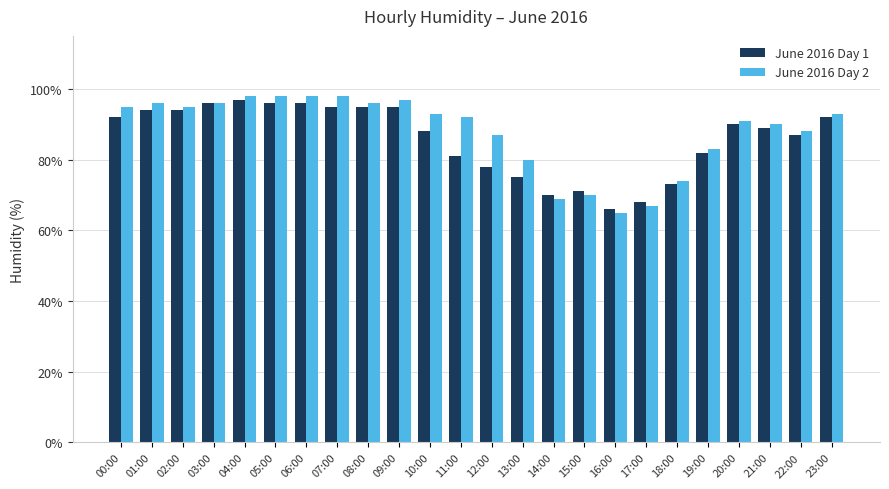

What is the lowest value of the June 2016 Day 2 series?

65